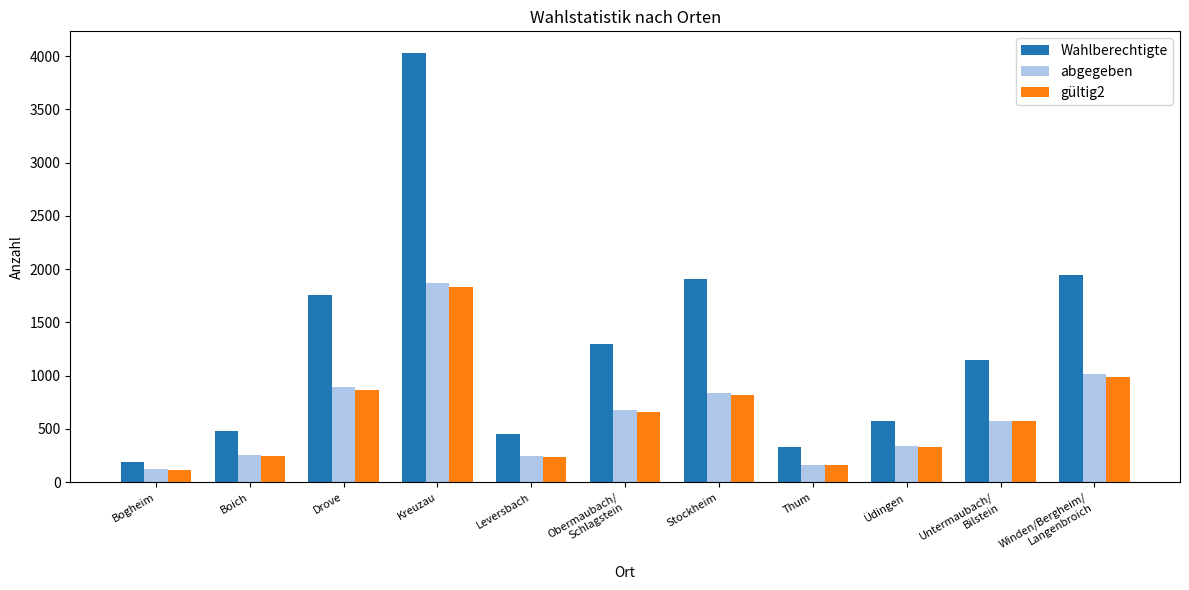

How many distinct data groups are displayed?

3